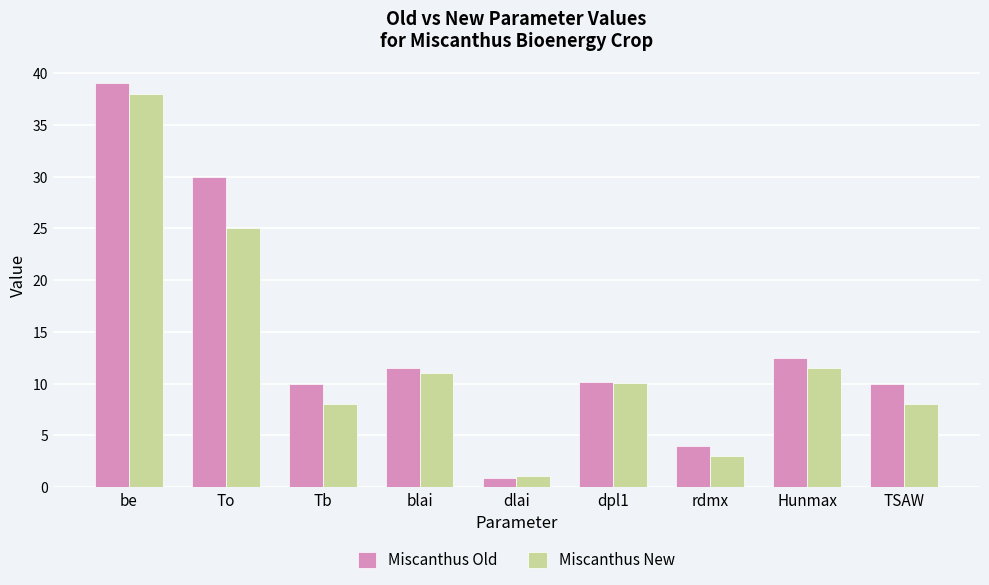

What is the value of the Miscanthus Old bar at the 3rd from the left?

10.0